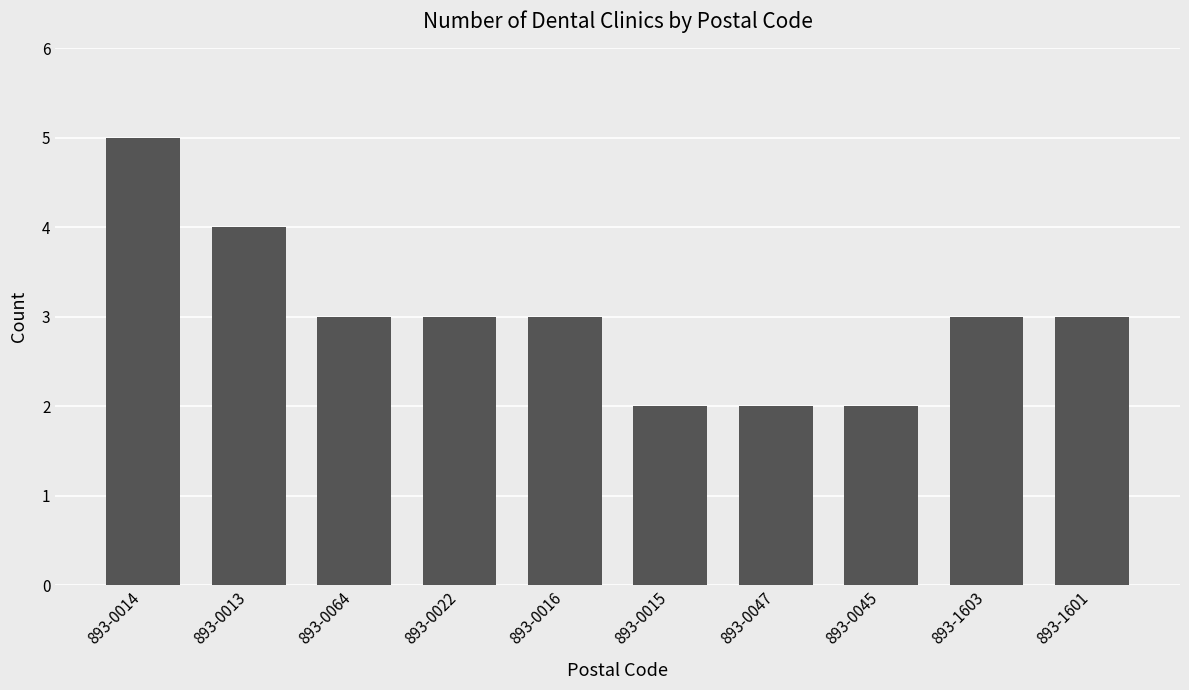

What is the change in value from 893-0022 to 893-0045?

-1